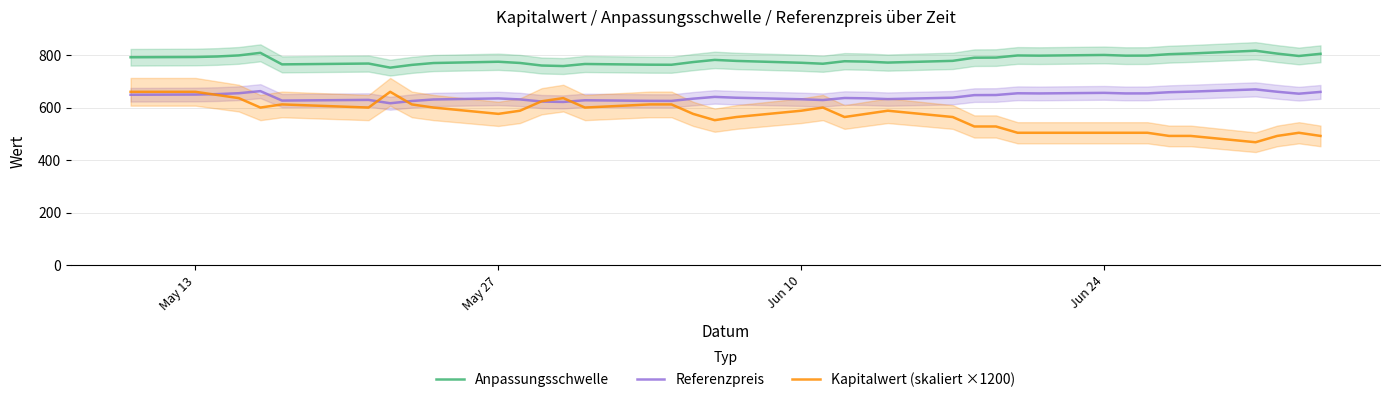

At how many categories does at least one series exceed 772?

25